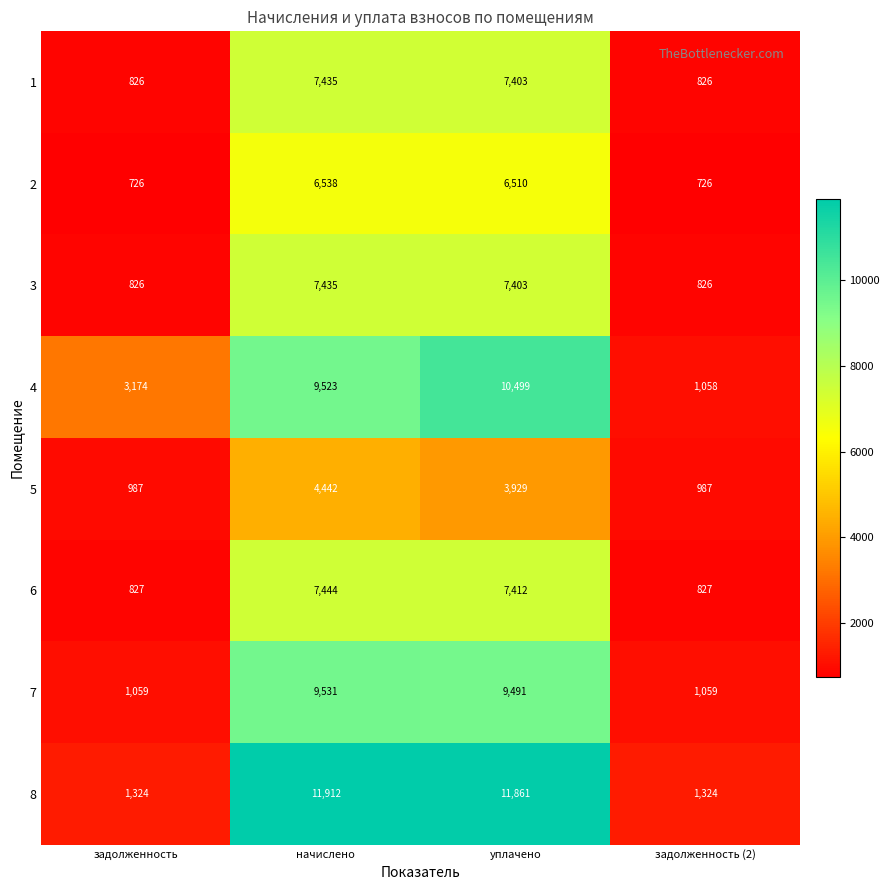

At which label does 7 reach its peak?

начислено